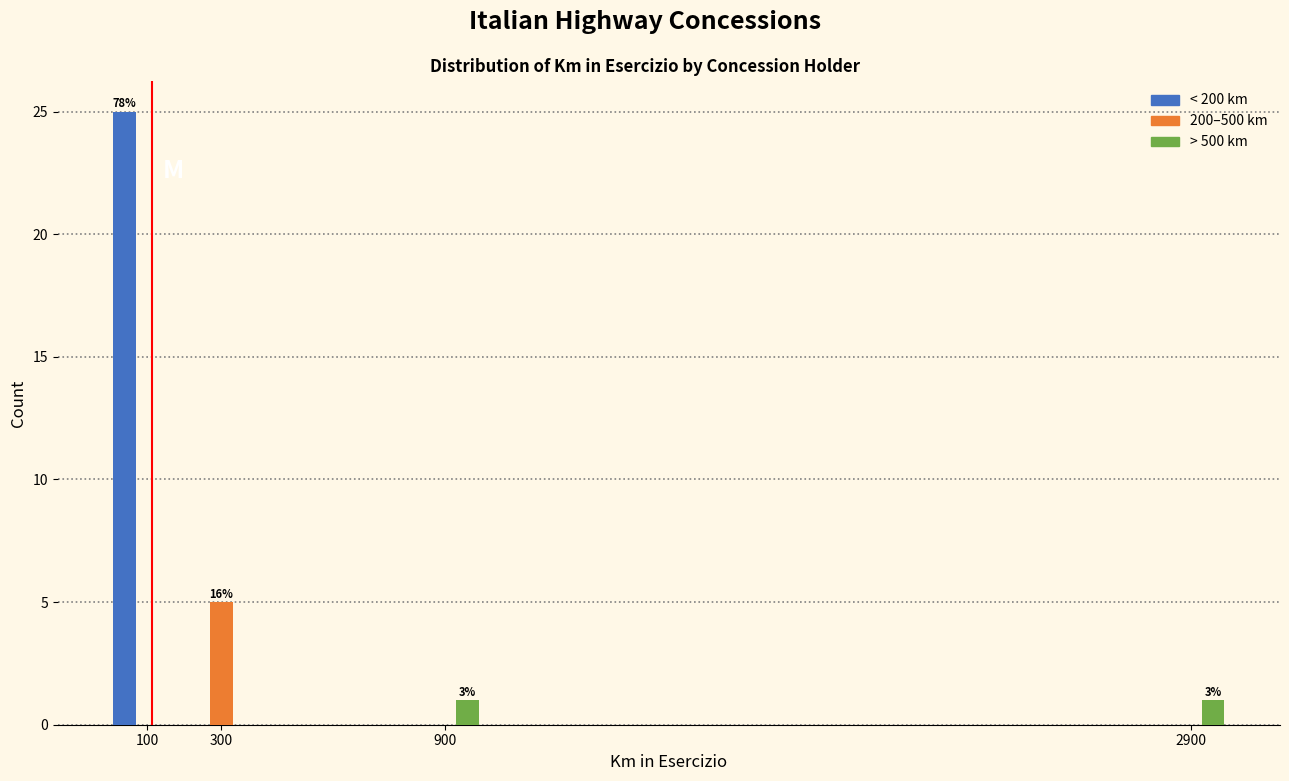

Reading left to right, extract all data points from this chart.

< 200 km: 100=25	300=0	900=0	2900=0
200–500 km: 100=0	300=5	900=0	2900=0
> 500 km: 100=0	300=0	900=1	2900=1